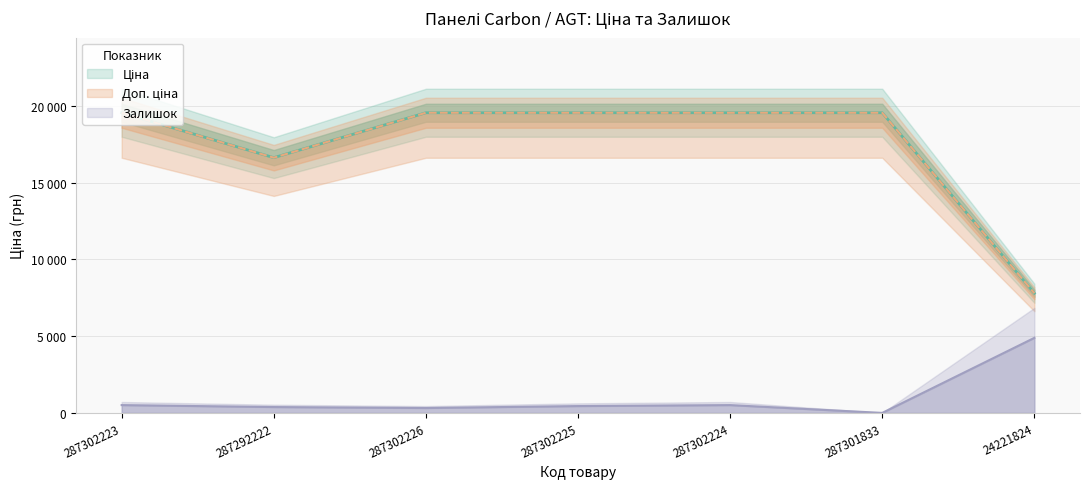

Is the value of Ціна at 287302223 greater than the value of Залишок at 287301833?

Yes